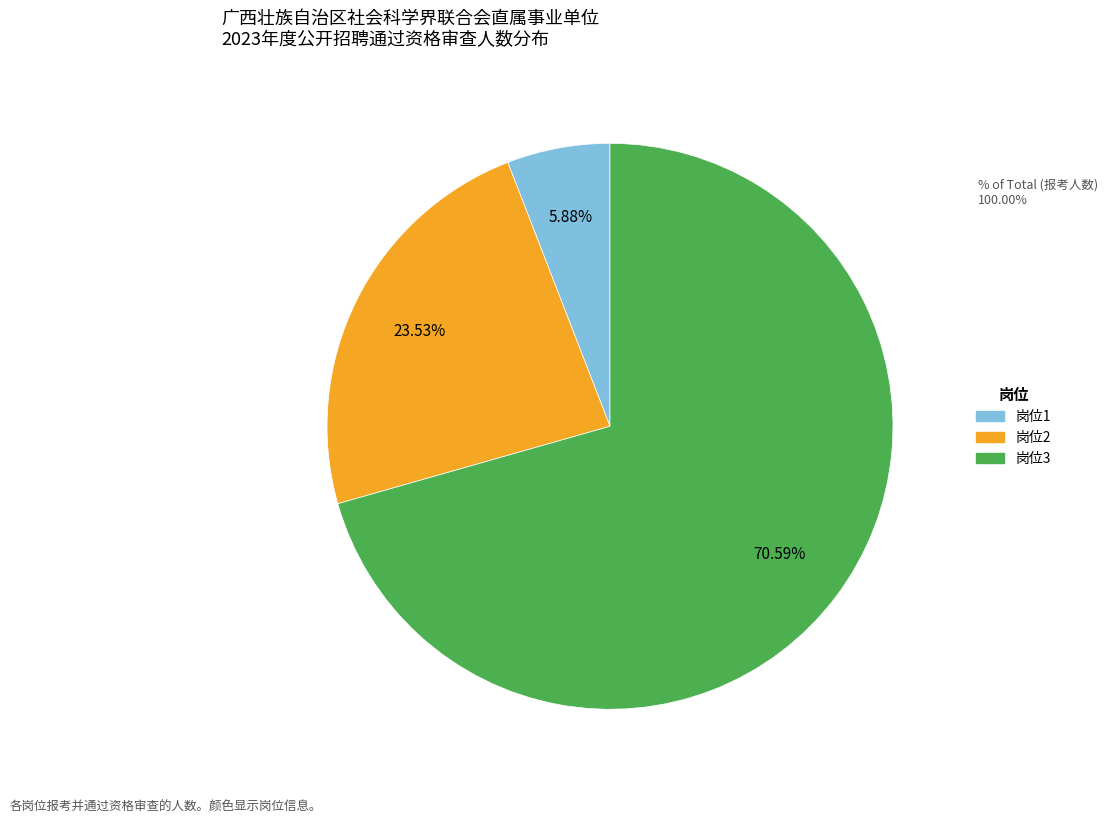

What percentage do 岗位2 and 岗位3 together represent?

94.1%